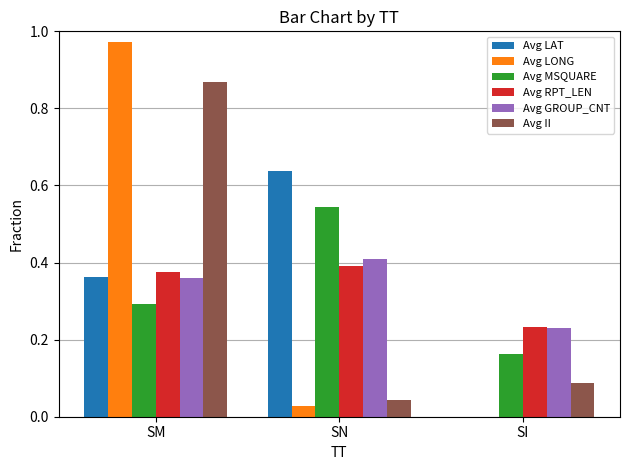

What are all the series names shown in the legend?

Avg LAT, Avg LONG, Avg MSQUARE, Avg RPT_LEN, Avg GROUP_CNT, Avg II